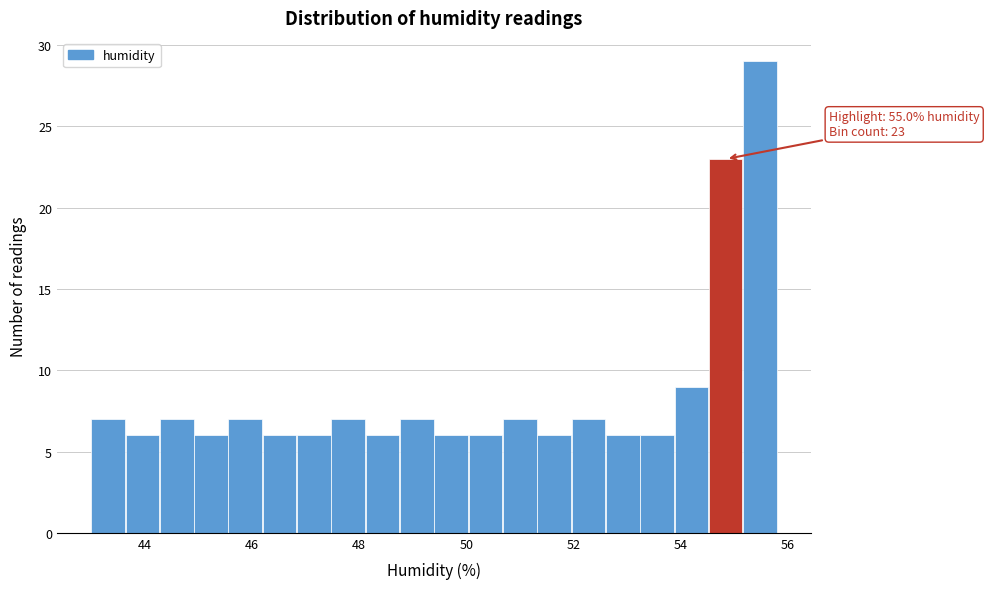

Around what value on the x-axis is the tallest bar? Give the approximate position of its centre, as read against the axis.

55.4